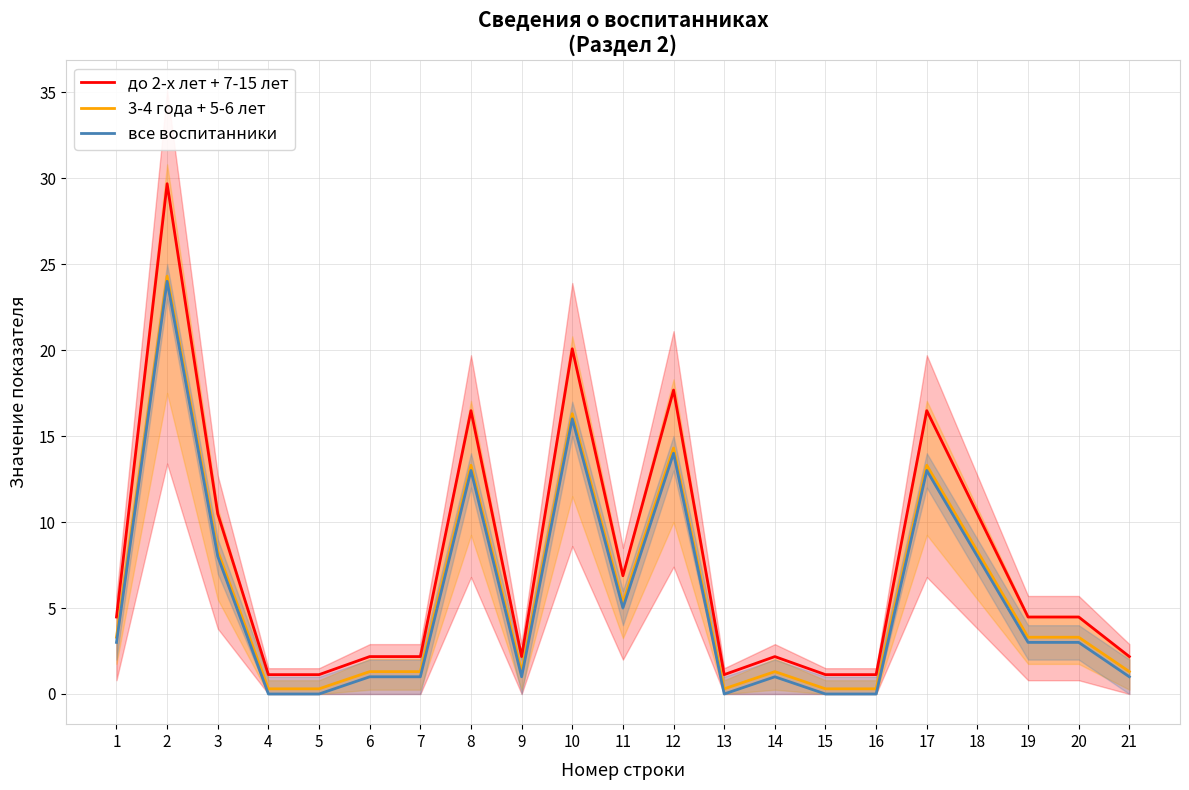

List the labels in order of до 2-х лет + 7-15 лет value, largest first.

2, 10, 12, 8, 17, 3, 18, 11, 1, 19, 20, 6, 7, 9, 14, 21, 4, 5, 13, 15, 16